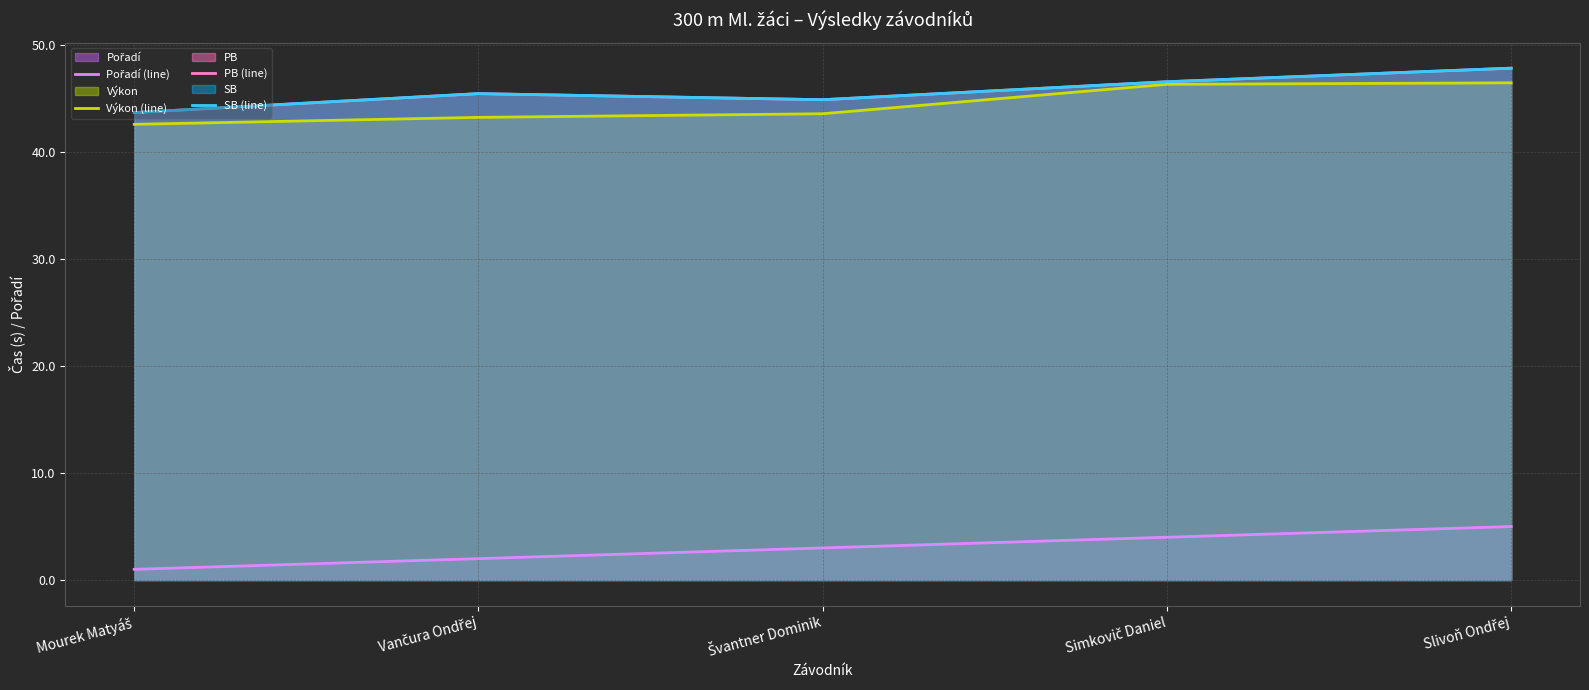

What value does the SB (line) series have at Švantner Dominik?

44.9